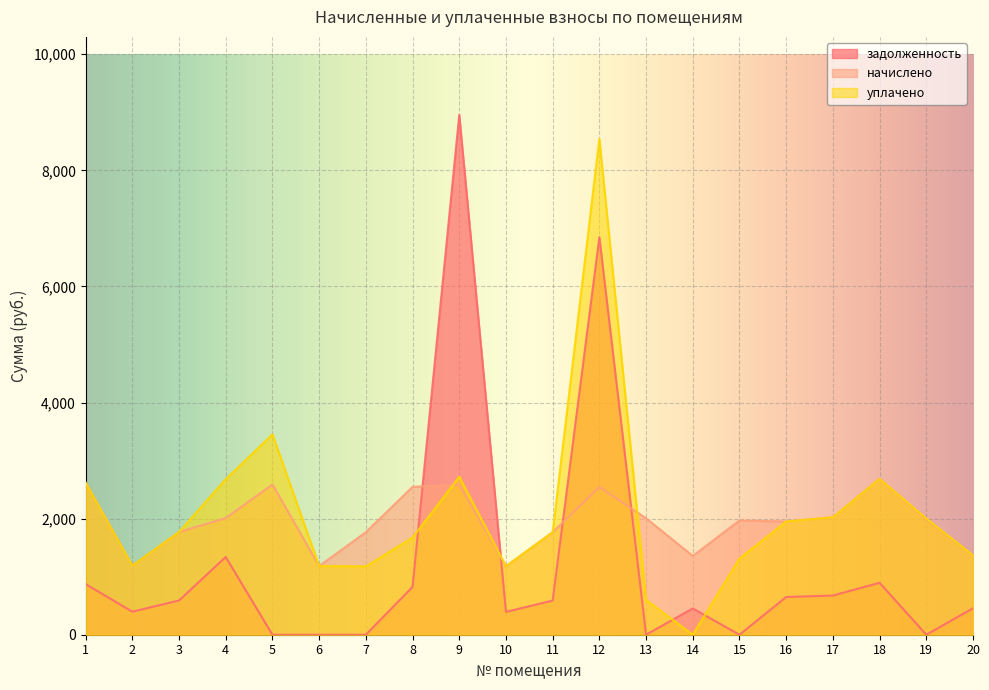

What is the difference between the highest and lowest values at 18?

1789.4